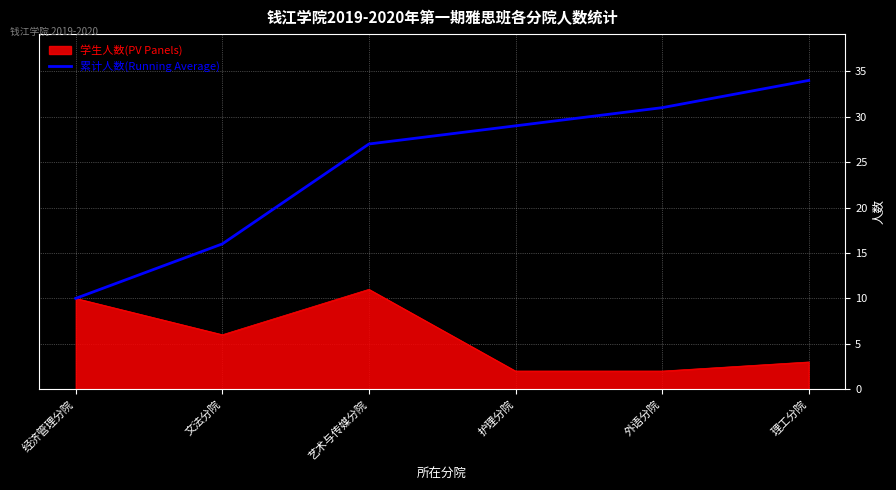

Rank the categories by 累计人数(Running Average) value from lowest to highest.

经济管理分院, 文法分院, 艺术与传媒分院, 护理分院, 外语分院, 理工分院